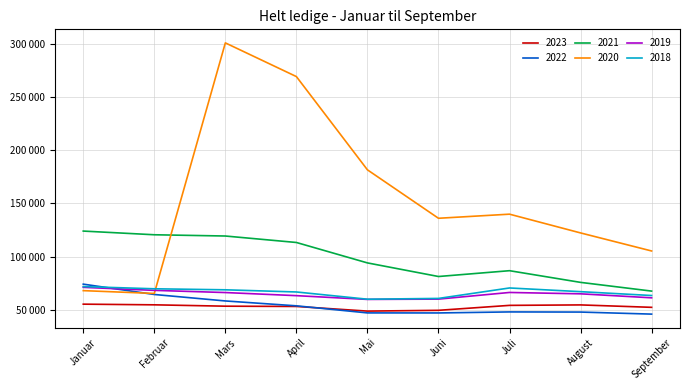

What is the difference between the maximum and minimum values in the 2021 series?

56345